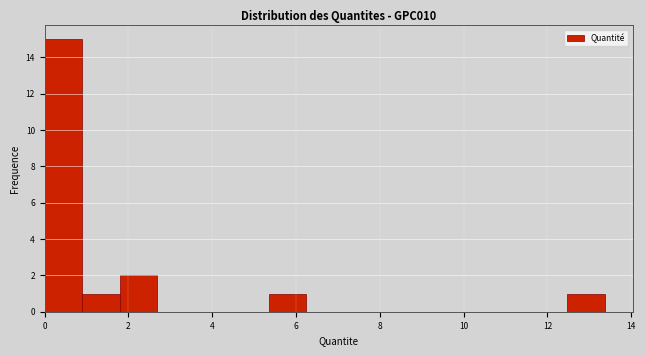

Reading left to right, transcribe this chart: for each bar, give the range it covers on the x-axis and its height. Neither the bar edges nor the heights are printed on the chart, so give them approximately, as read against the axes.

0.0 to 1.0: 15
1.0 to 1.8: 1
1.8 to 2.6: 2
2.6 to 3.6: 0
3.6 to 4.4: 0
4.4 to 5.4: 0
5.4 to 6.2: 1
6.2 to 7.2: 0
7.2 to 8.0: 0
8.0 to 9.0: 0
9.0 to 9.8: 0
9.8 to 10.6: 0
10.6 to 11.6: 0
11.6 to 12.4: 0
12.4 to 13.4: 1